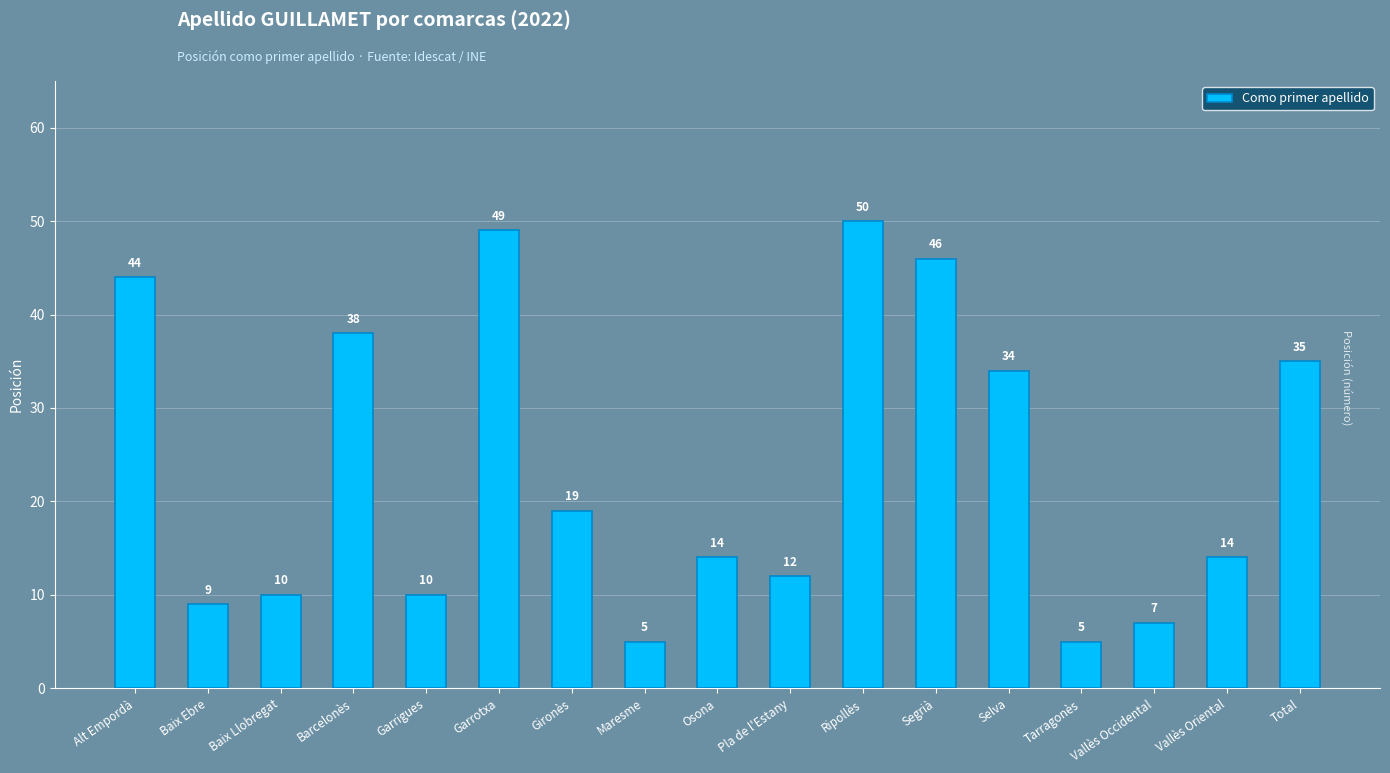

How many values are below 14?

7